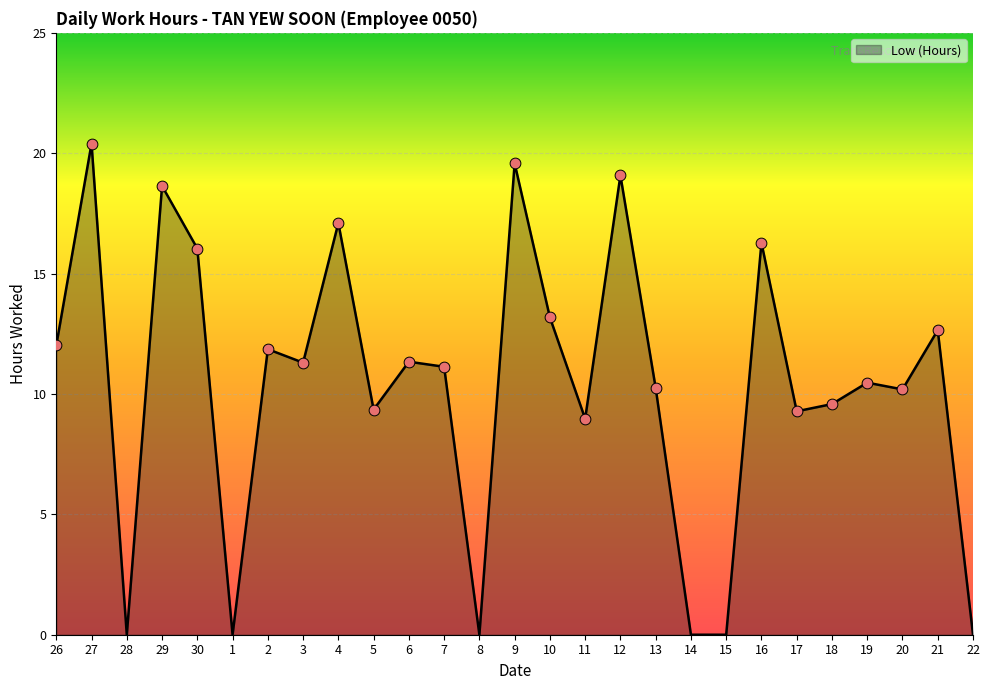

What is the ratio of the value at 9 to the value at 20?

1.9